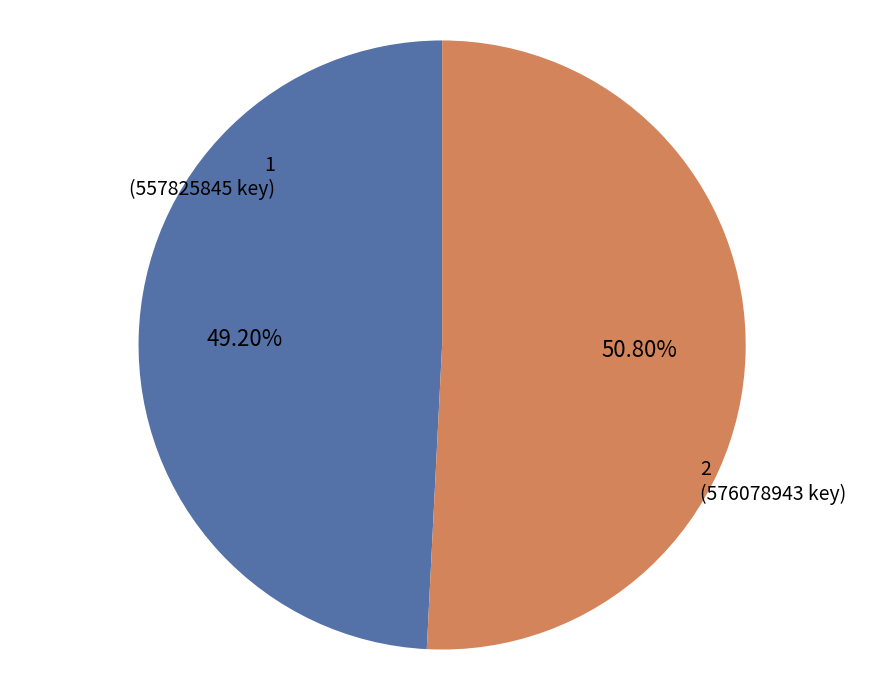

Is there any slice that represents more than half of the pie?

Yes